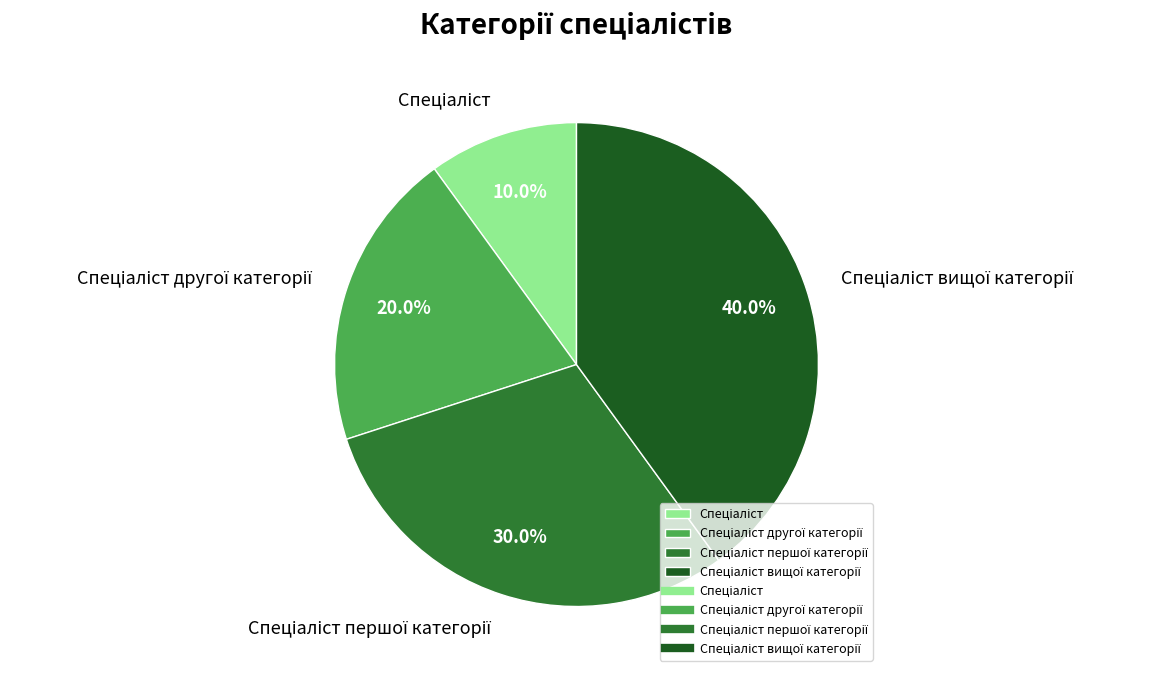

Is there any slice that represents more than half of the pie?

No